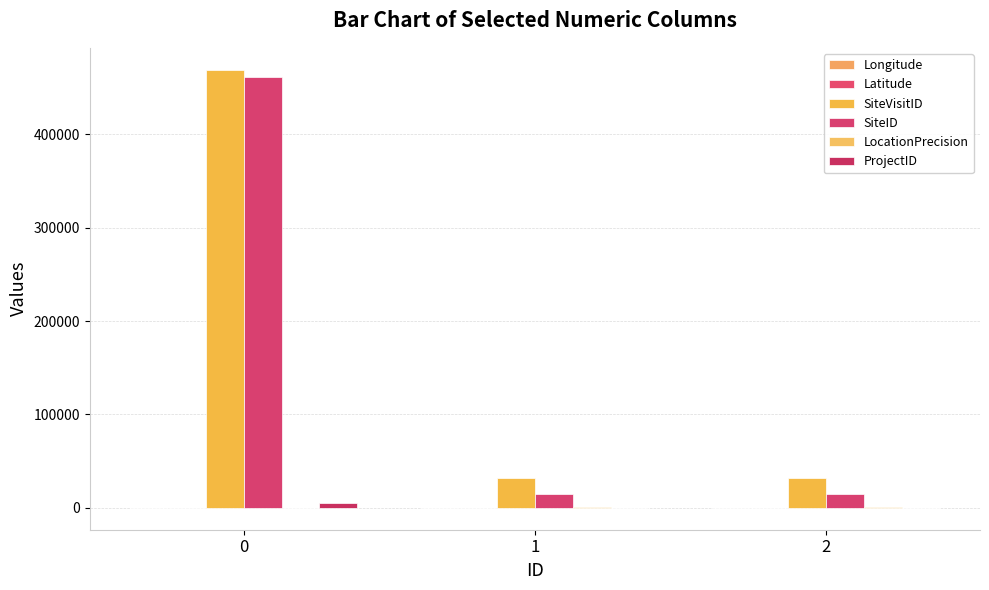

True or false: Longitude has a value of 151.6 at 1.

True